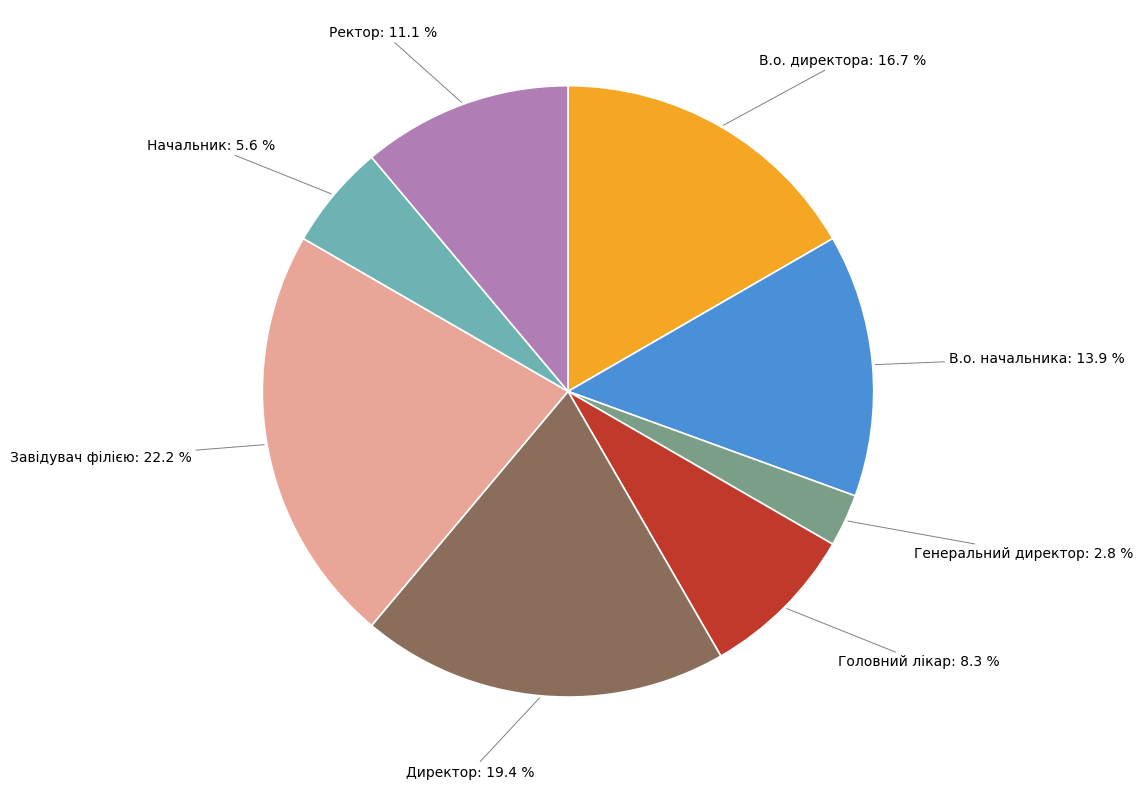

Count the number of slices in the pie.

8